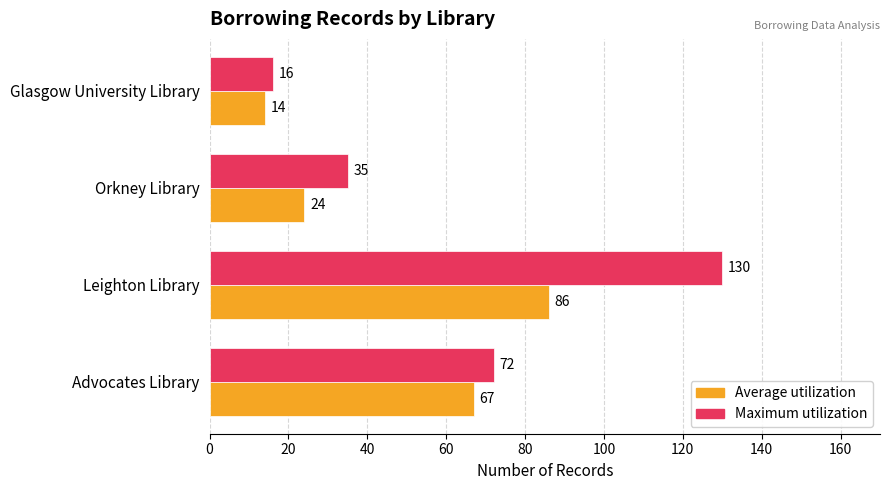

Rank the series by their average value, from highest to lowest.

Maximum utilization, Average utilization